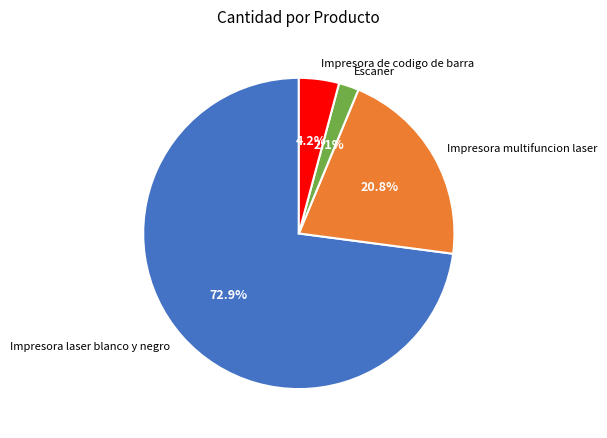

What is the total percentage of Impresora multifuncion laser and Impresora de codigo de barra?

25.0%